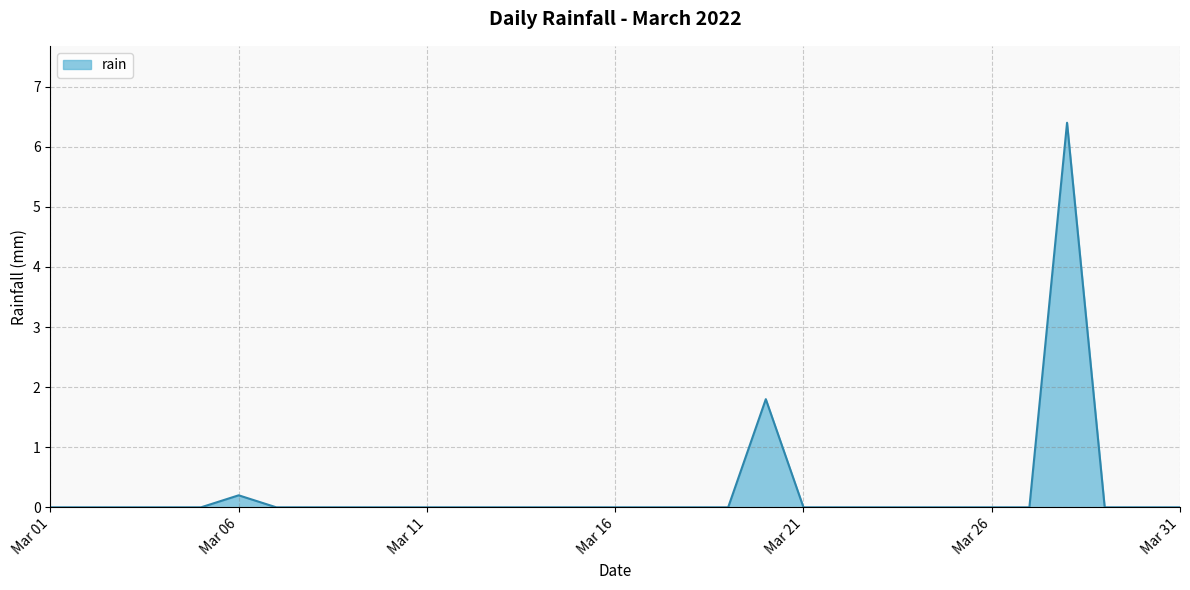

What is the difference between the maximum and minimum values?

6.4